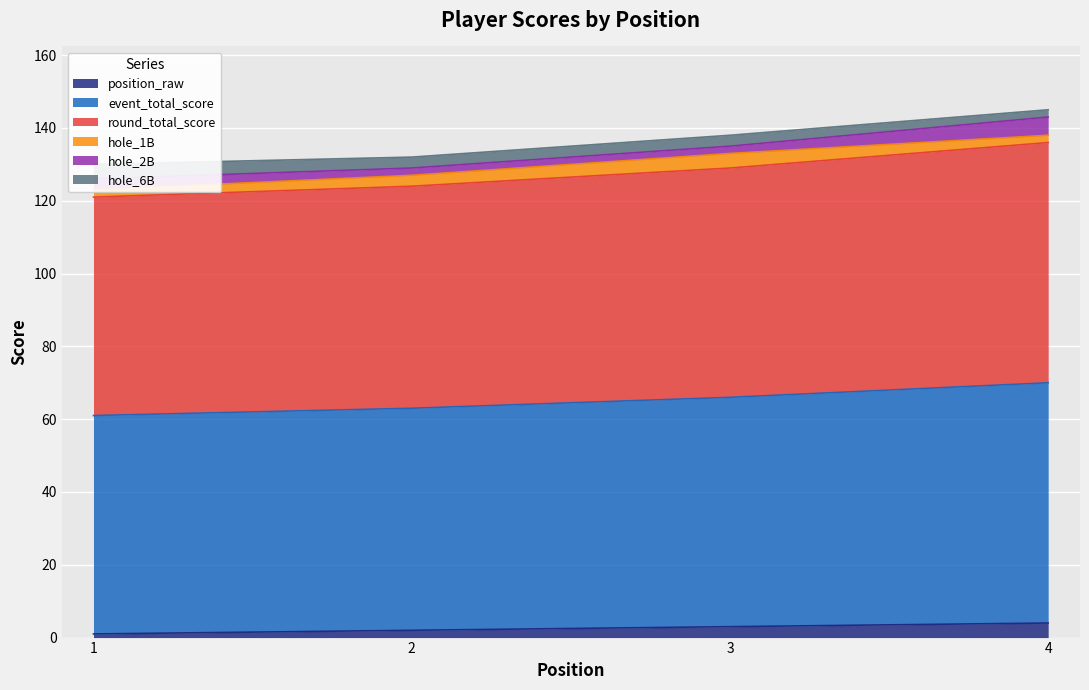

The position_raw series shows 4 at 4. True or false?

True